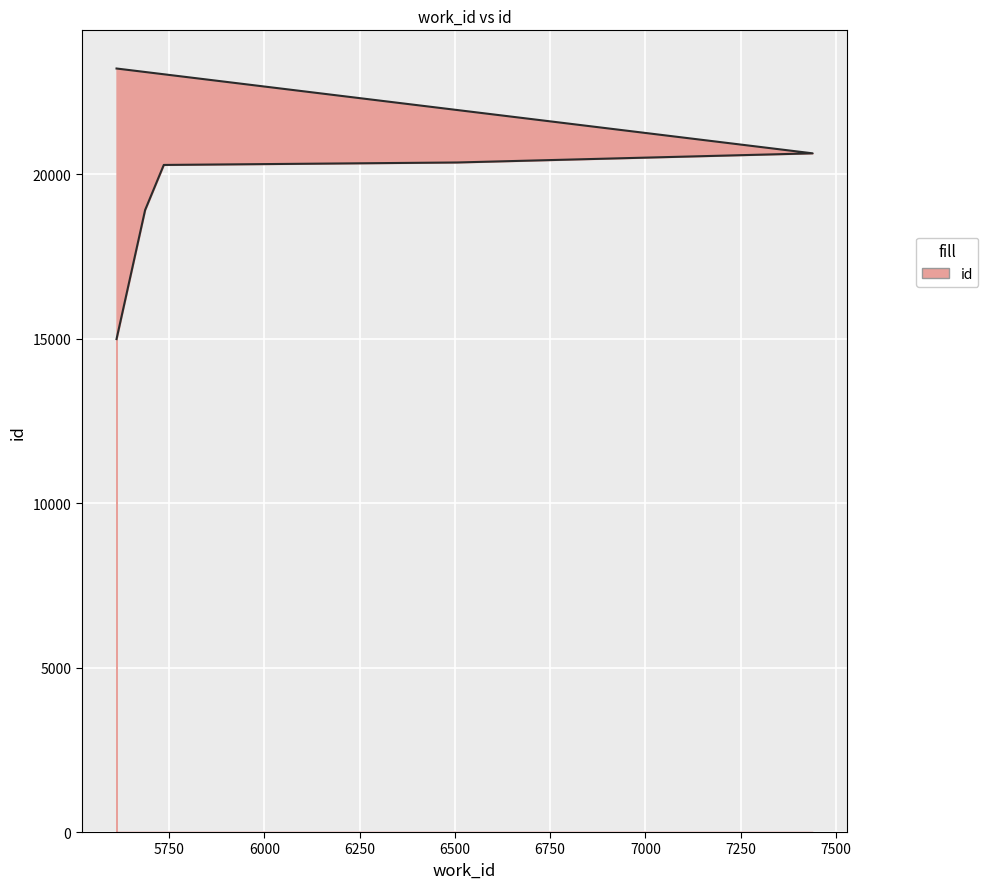

List the labels in order of value, largest first.

5612, 7439, 6506, 5736, 5687, 5612